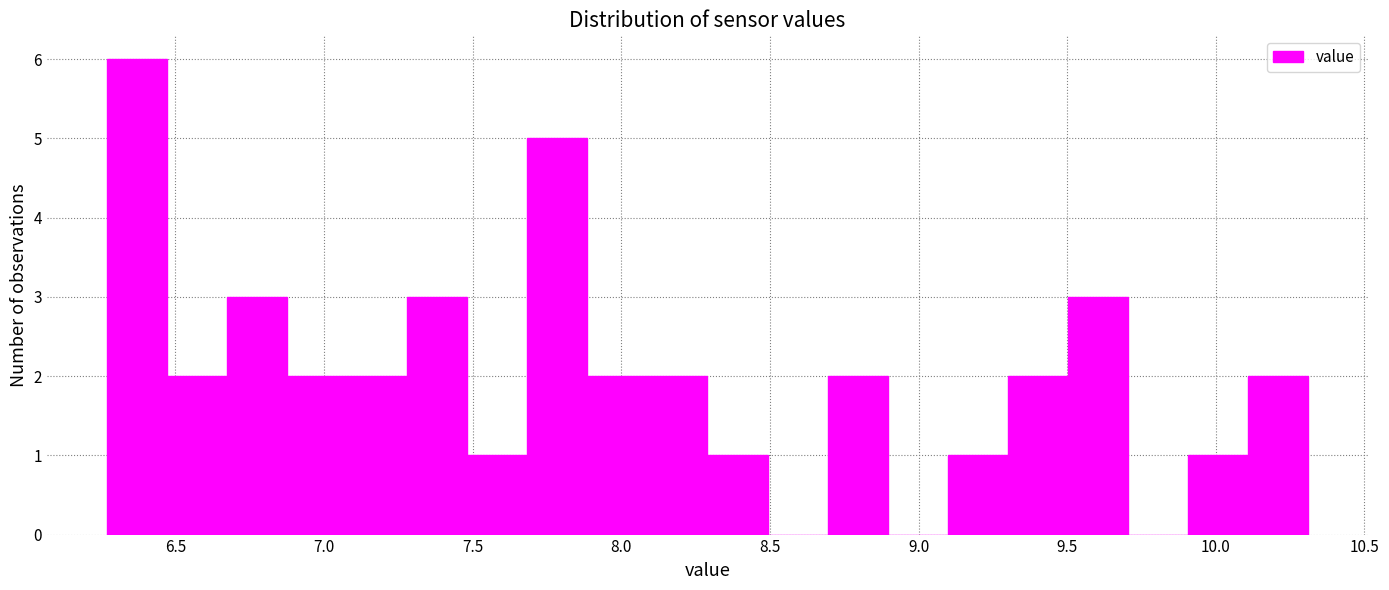

Reading left to right, list every bar in this chart as the range it spans on the x-axis followed by its height. Neither the bar edges nor the heights are printed on the chart, so give them approximately, as read against the axes.

6.25 to 6.45: 6
6.45 to 6.65: 2
6.65 to 6.90: 3
6.90 to 7.10: 2
7.10 to 7.30: 2
7.30 to 7.50: 3
7.50 to 7.70: 1
7.70 to 7.90: 5
7.90 to 8.10: 2
8.10 to 8.30: 2
8.30 to 8.50: 1
8.50 to 8.70: 0
8.70 to 8.90: 2
8.90 to 9.10: 0
9.10 to 9.30: 1
9.30 to 9.50: 2
9.50 to 9.70: 3
9.70 to 9.90: 0
9.90 to 10.10: 1
10.10 to 10.30: 2